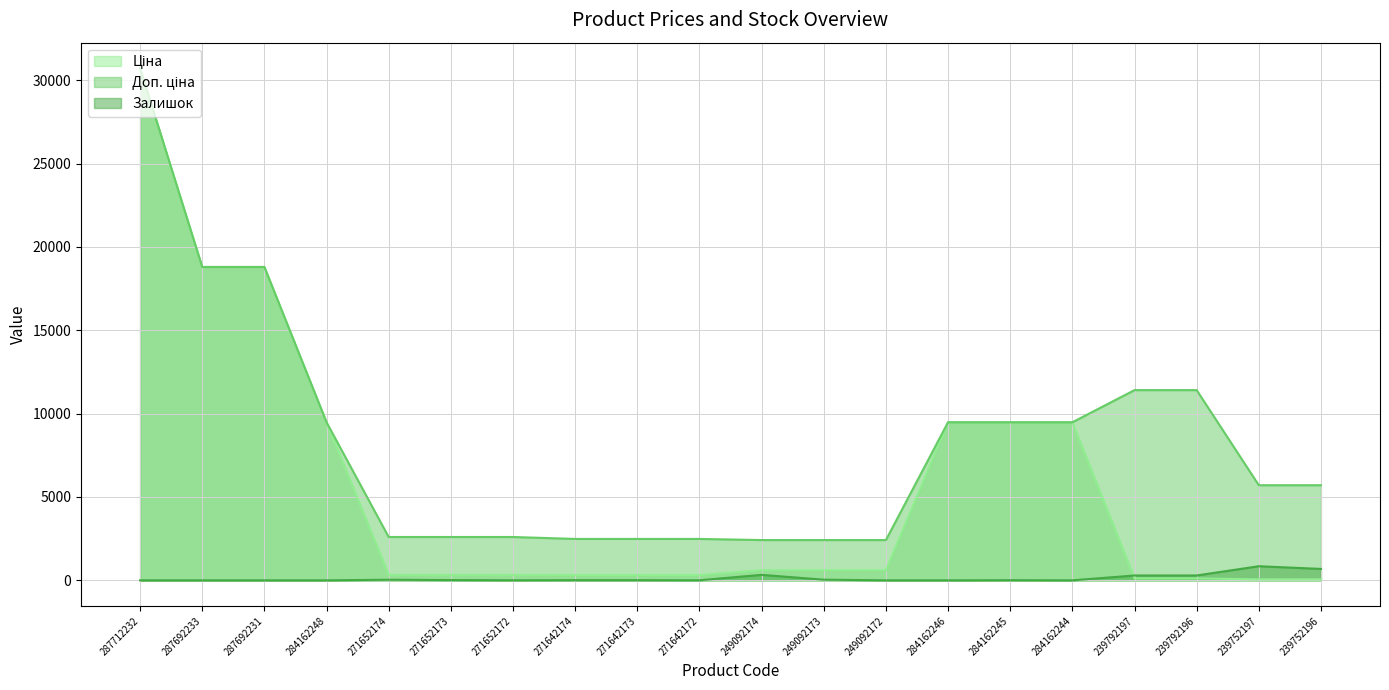

What is the maximum value for Ціна?

30717.1